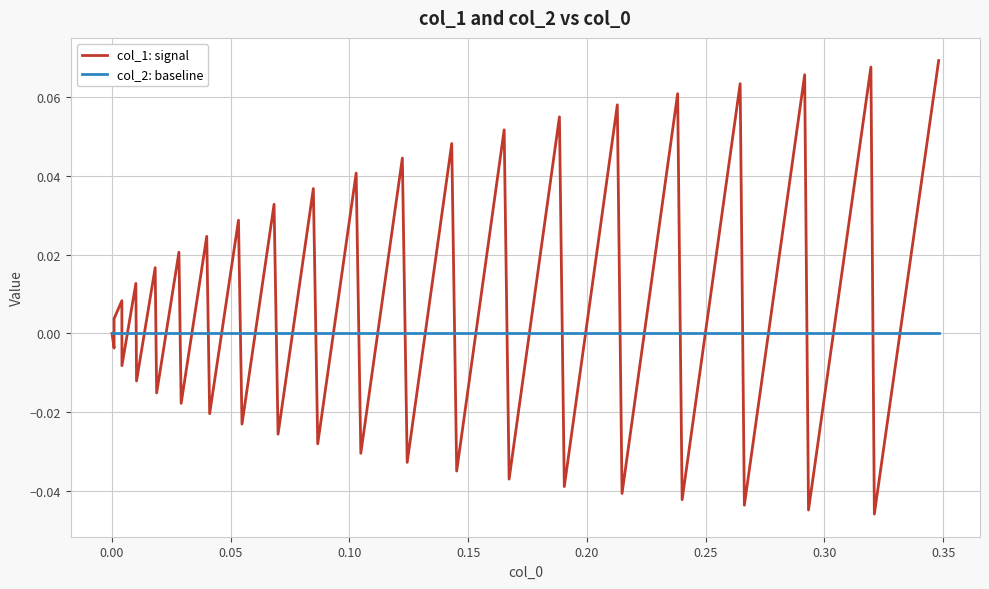

List the series in order of their overall mean, highest first.

col_1: signal, col_2: baseline